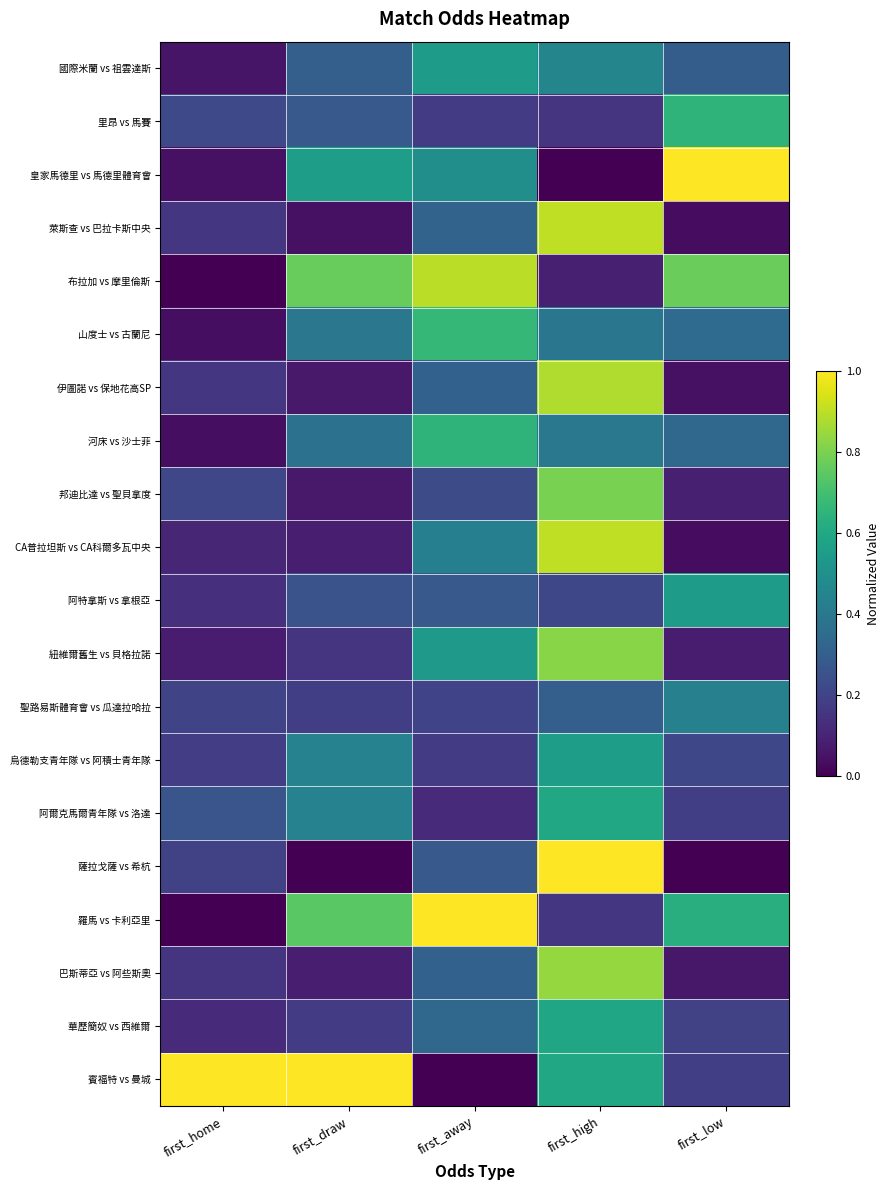

Reading left to right, what are all the values shown in this chart?

國際米蘭 vs 祖雲達斯: first_home=0.1	first_draw=0.3	first_away=0.6	first_high=0.5	first_low=0.3
里昂 vs 馬賽: first_home=0.2	first_draw=0.3	first_away=0.2	first_high=0.2	first_low=0.7
皇家馬德里 vs 馬德里體育會: first_home=0.0	first_draw=0.6	first_away=0.5	first_high=0.0	first_low=1.0
萊斯查 vs 巴拉卡斯中央: first_home=0.2	first_draw=0.0	first_away=0.3	first_high=0.9	first_low=0.0
布拉加 vs 摩里倫斯: first_home=0.0	first_draw=0.8	first_away=0.9	first_high=0.1	first_low=0.8
山度士 vs 古蘭尼: first_home=0.0	first_draw=0.4	first_away=0.7	first_high=0.4	first_low=0.3
伊圖諾 vs 保地花高SP: first_home=0.2	first_draw=0.1	first_away=0.3	first_high=0.9	first_low=0.0
河床 vs 沙士菲: first_home=0.0	first_draw=0.4	first_away=0.7	first_high=0.4	first_low=0.3
邦迪比達 vs 聖貝拿度: first_home=0.2	first_draw=0.1	first_away=0.2	first_high=0.8	first_low=0.1
CA普拉坦斯 vs CA科爾多瓦中央: first_home=0.1	first_draw=0.1	first_away=0.4	first_high=0.9	first_low=0.0
阿特拿斯 vs 拿根亞: first_home=0.1	first_draw=0.3	first_away=0.3	first_high=0.2	first_low=0.6
紐維爾舊生 vs 貝格拉諾: first_home=0.1	first_draw=0.2	first_away=0.5	first_high=0.8	first_low=0.1
聖路易斯體育會 vs 瓜達拉哈拉: first_home=0.2	first_draw=0.2	first_away=0.2	first_high=0.3	first_low=0.4
烏德勒支青年隊 vs 阿積士青年隊: first_home=0.2	first_draw=0.4	first_away=0.2	first_high=0.6	first_low=0.2
阿爾克馬爾青年隊 vs 洛達: first_home=0.3	first_draw=0.4	first_away=0.1	first_high=0.6	first_low=0.2
薩拉戈薩 vs 希杭: first_home=0.2	first_draw=0.0	first_away=0.3	first_high=1.0	first_low=0.0
羅馬 vs 卡利亞里: first_home=0.0	first_draw=0.7	first_away=1.0	first_high=0.2	first_low=0.6
巴斯蒂亞 vs 阿些斯奧: first_home=0.2	first_draw=0.1	first_away=0.3	first_high=0.8	first_low=0.1
華歷簡奴 vs 西維爾: first_home=0.1	first_draw=0.2	first_away=0.3	first_high=0.6	first_low=0.2
賓福特 vs 曼城: first_home=1.0	first_draw=1.0	first_away=0.0	first_high=0.6	first_low=0.2